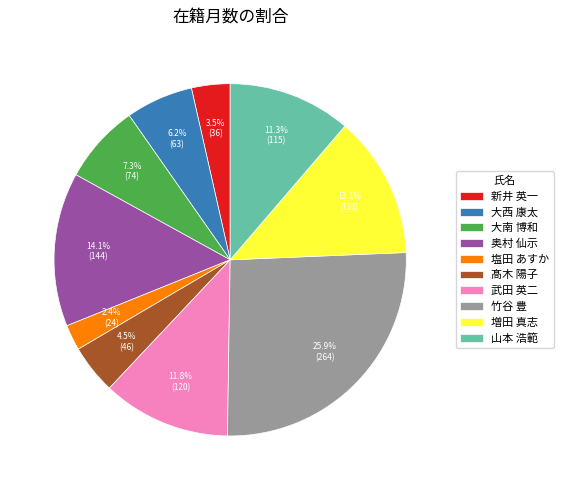

Count the number of slices in the pie.

10